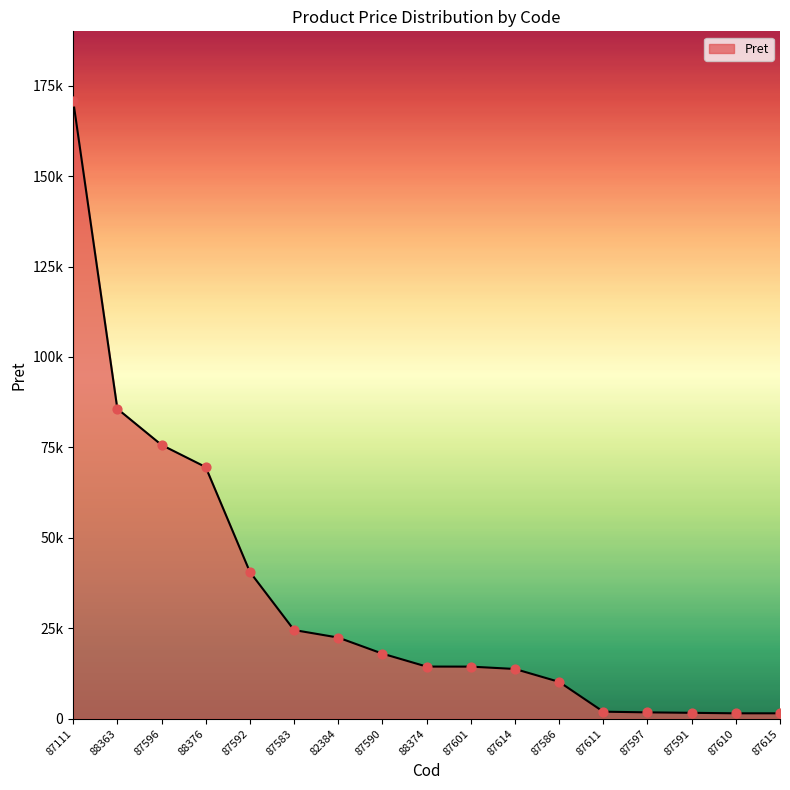

What is the ratio of the value at 87591 to the value at 87611?

0.8